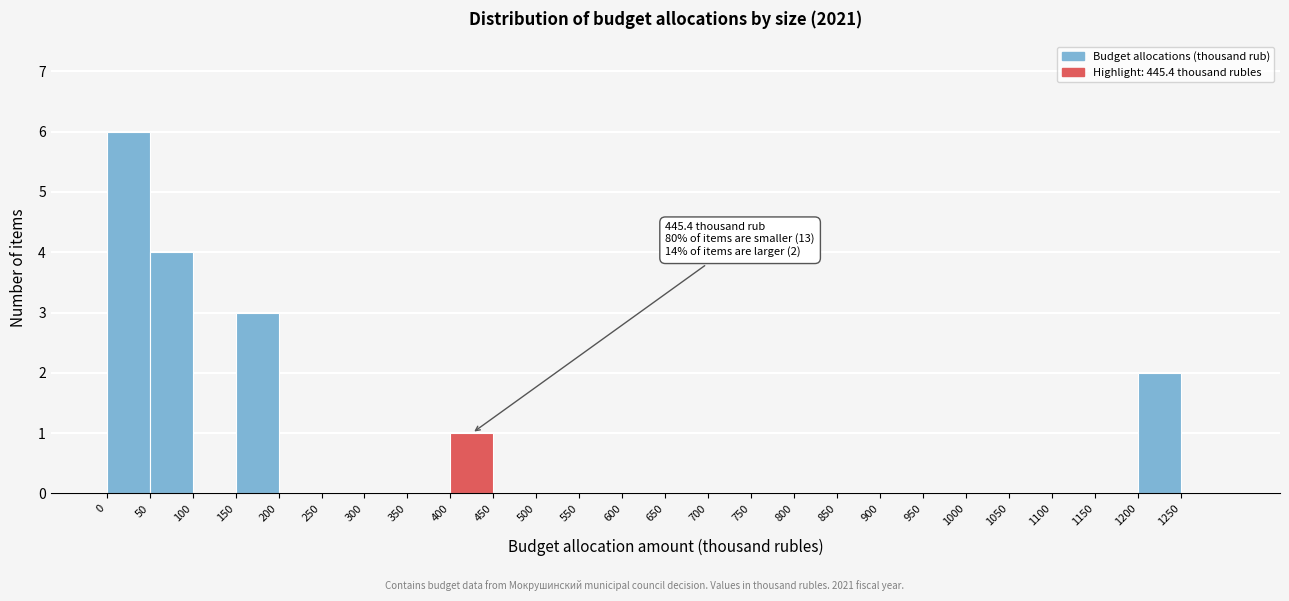

Over which range of the x-axis is the bar tallest?

0 to 50